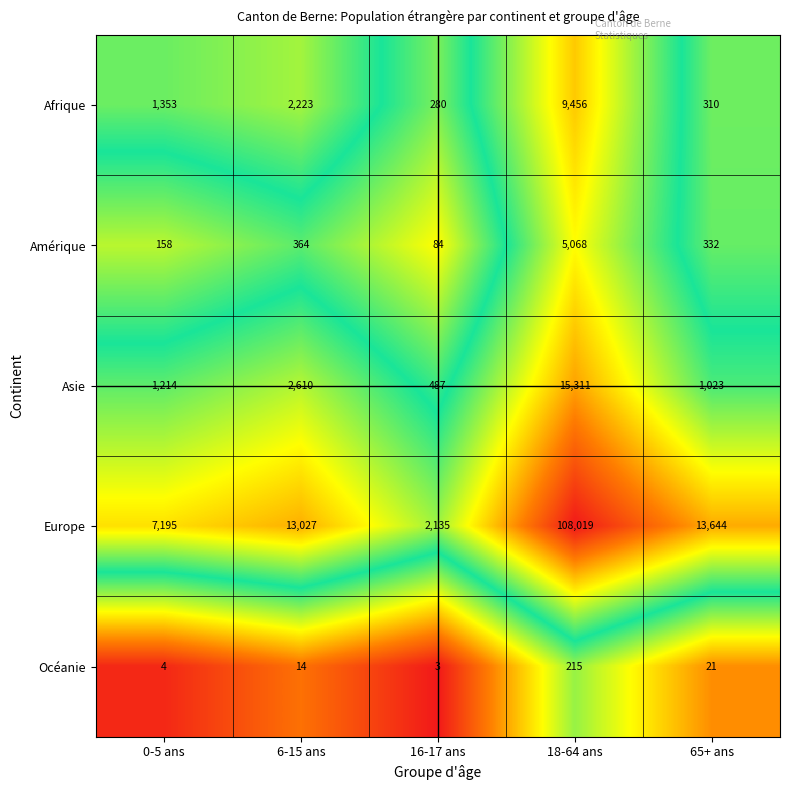

What is the spread (max minus min) of values at 16-17 ans?

2132